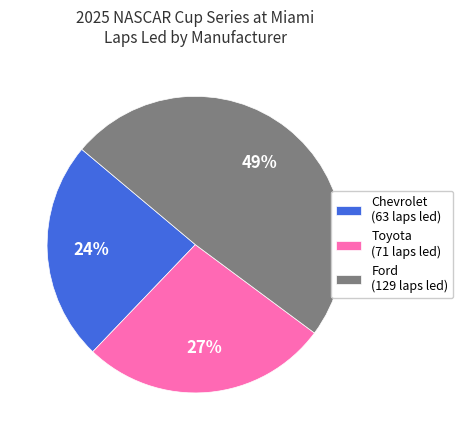

To the nearest percent, what percentage of the pie is Toyota?

27%